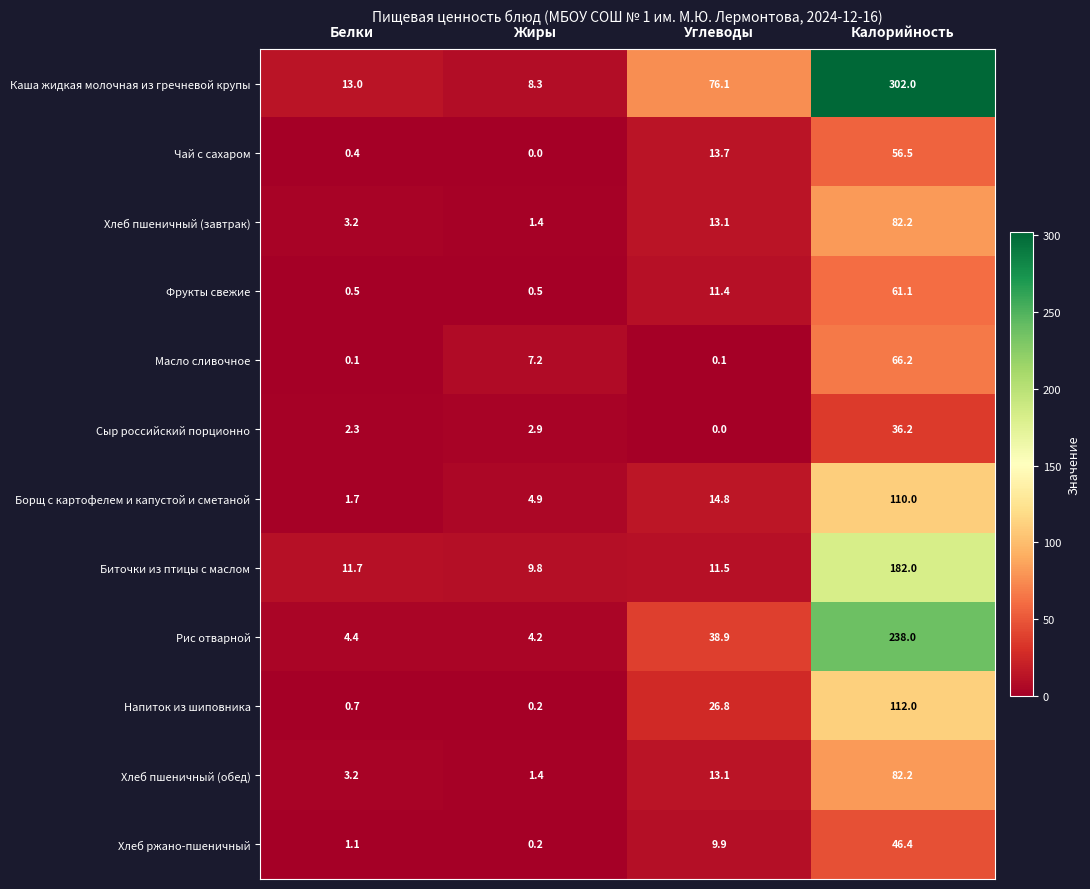

What is the maximum value for Борщ с картофелем и капустой и сметаной?

110.0